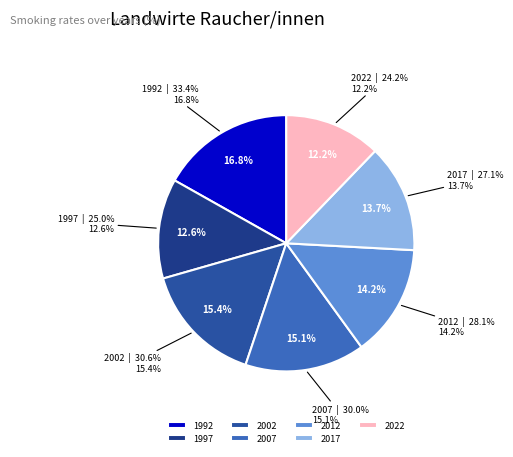

Approximately how many times larger is the value at 2017 compared to 2007?

0.9